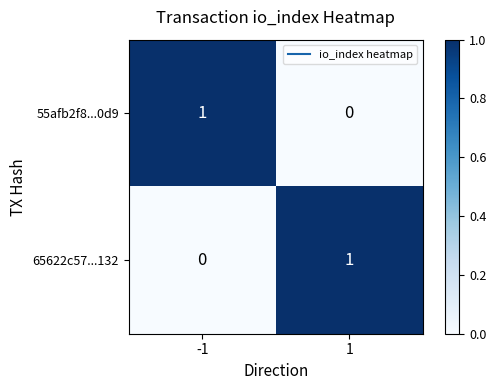

The 65622c57...132 series shows 1 at 1. True or false?

True